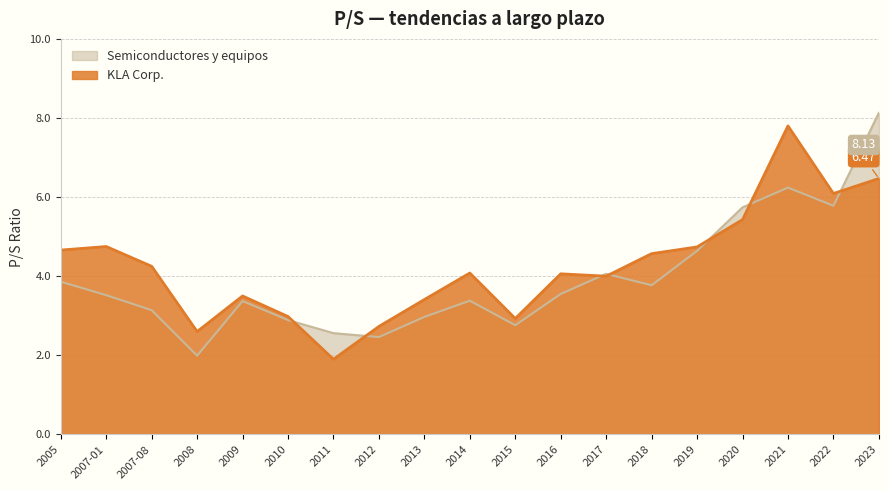

What is the label of the 13th point from the left?

2017